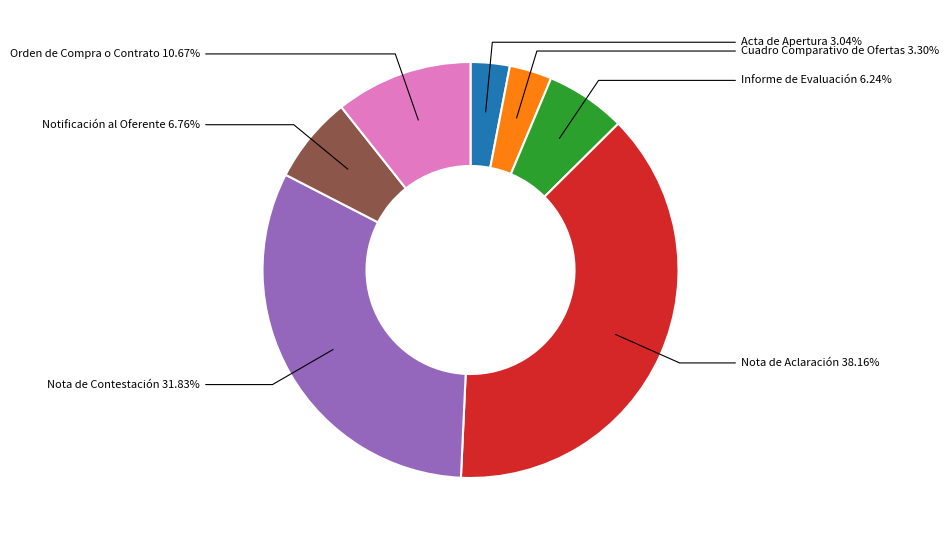

Combined, do Informe de Evaluación and Acta de Apertura account for over 50%?

No